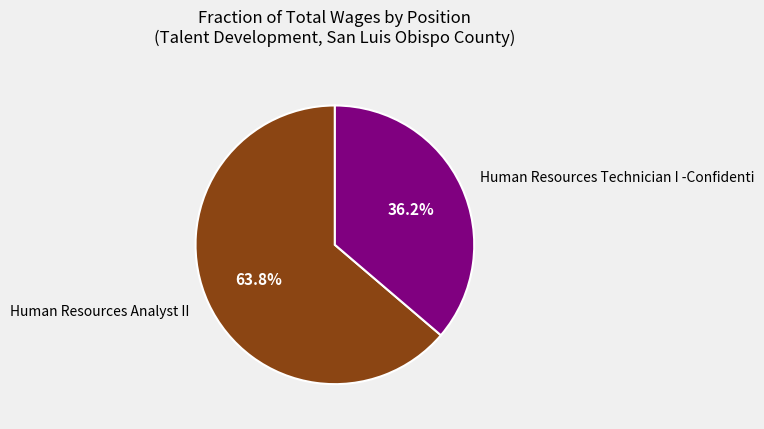

Rank the categories by value from highest to lowest.

Human Resources Analyst II, Human Resources Technician I -Confidenti